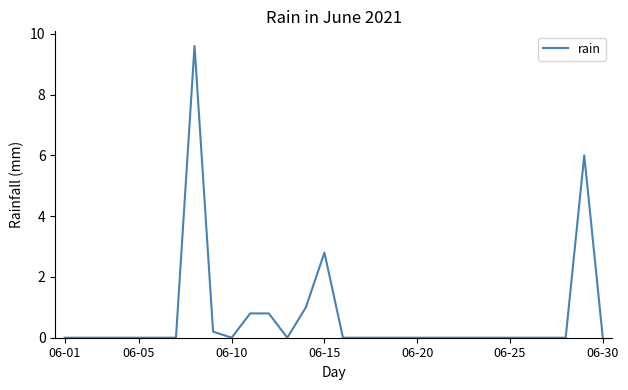

Does the chart have visible grid lines?

No